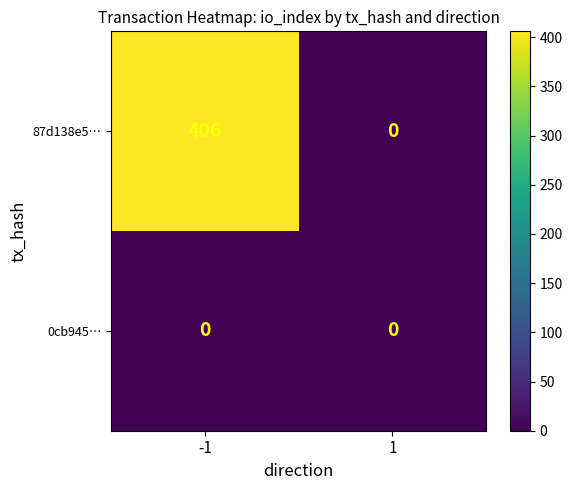

Is it true that 87d138e5… equals 82 at -1?

False